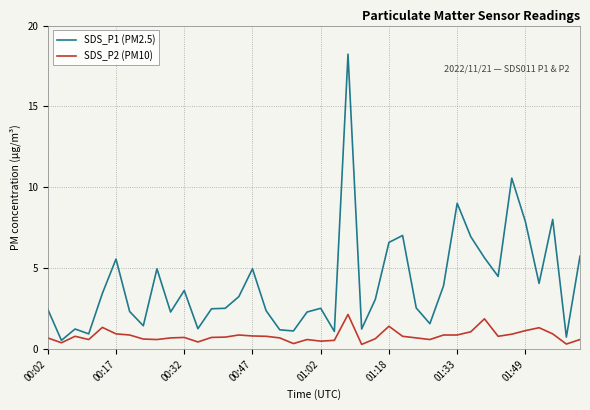

What is the lowest value of the SDS_P1 (PM2.5) series?

0.6